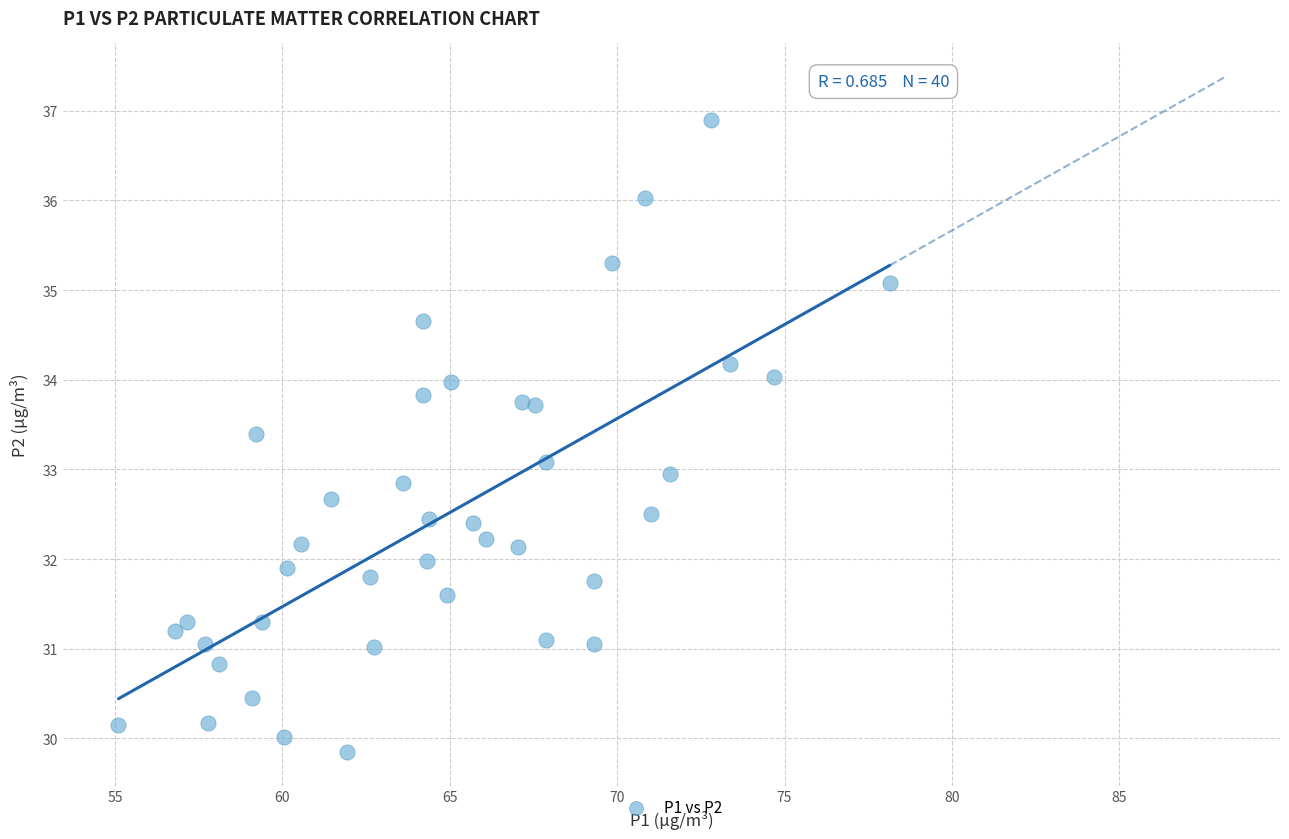

What is the range of X values (max minus min)?

23.1